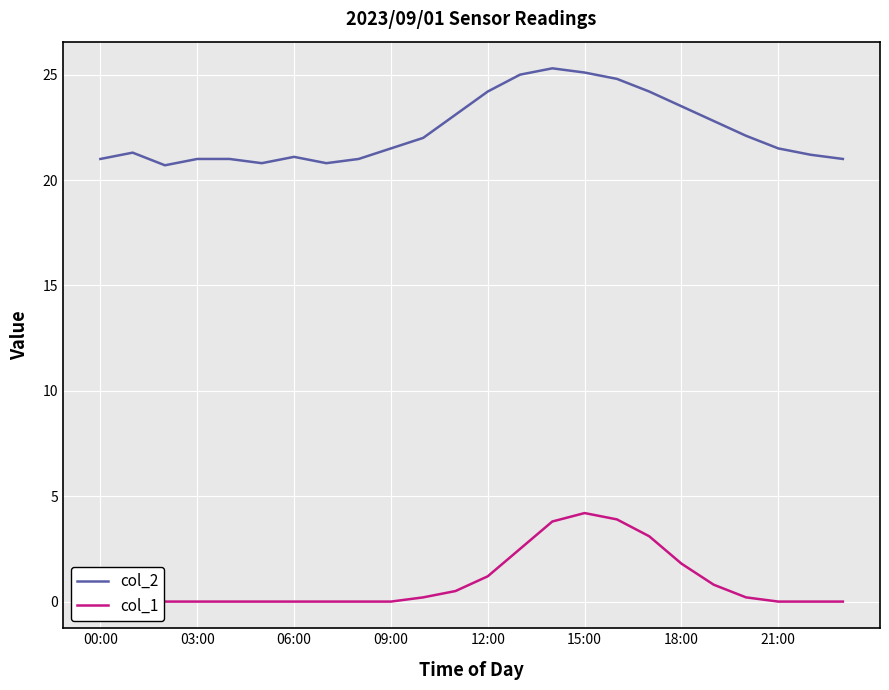

What is the difference between the col_1 values at 13 and 19?

1.7